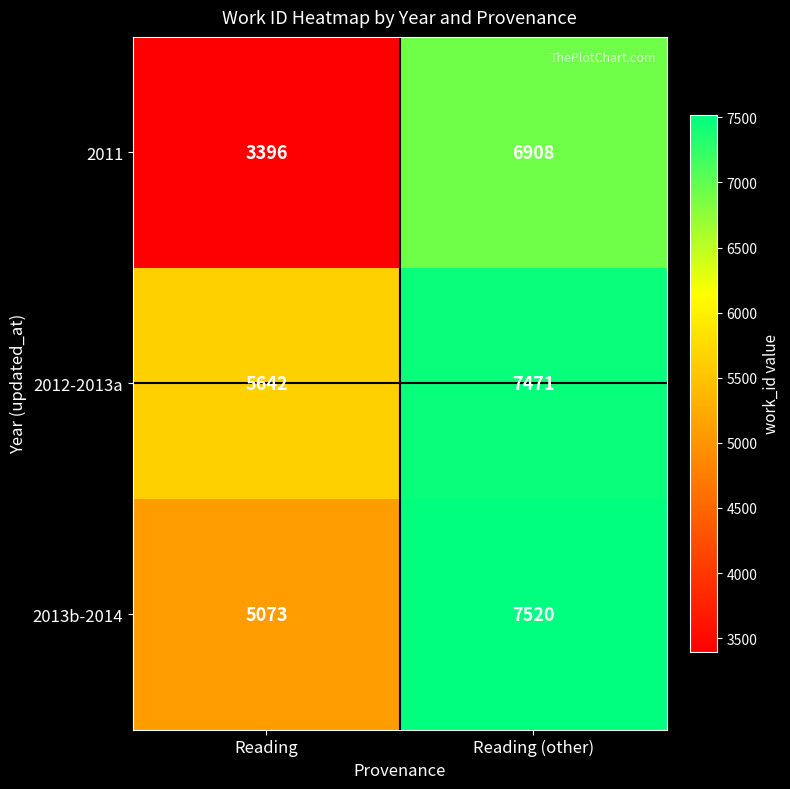

What is the total value across all series at Reading (other)?

21899